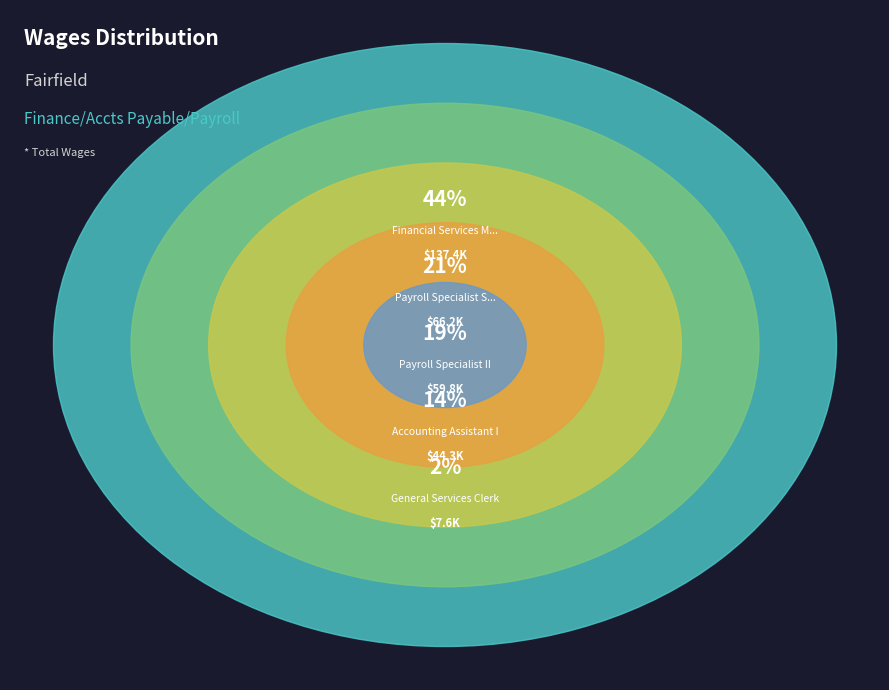

To the nearest percent, what is the combined percentage of Accounting Assistant I and Financial Services Manager?

58%